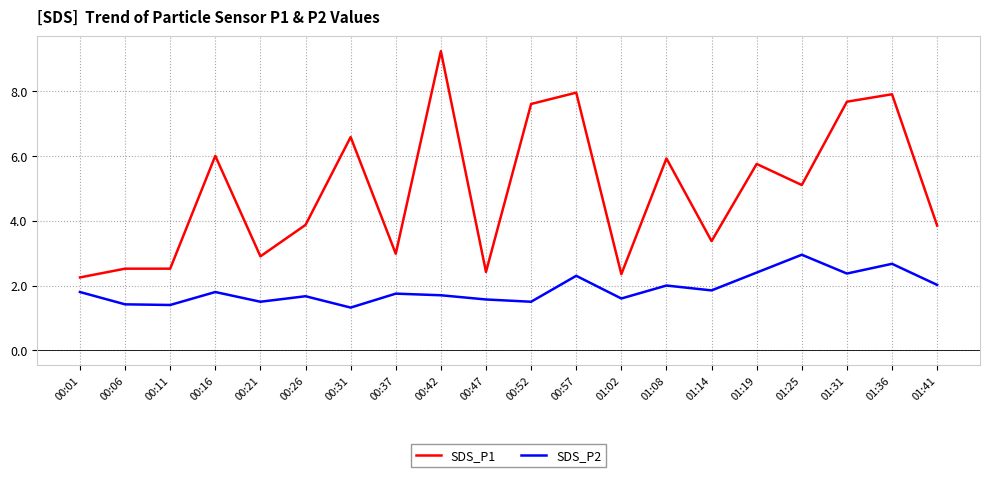

List the series in order of their peak value, lowest first.

SDS_P2, SDS_P1